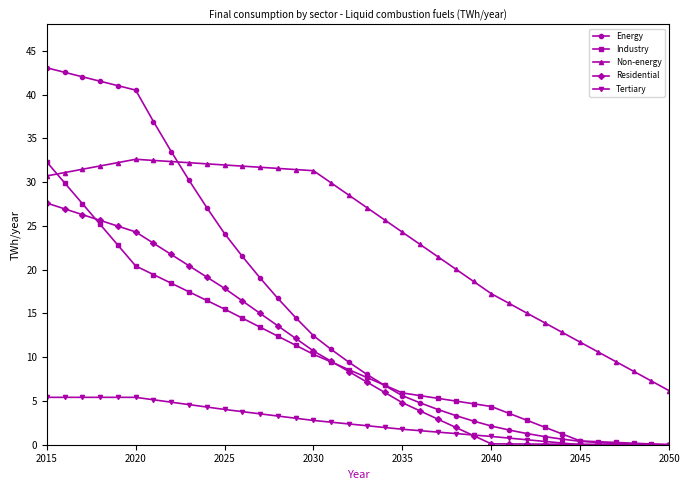

What is the sum of all Tertiary values?

90.9